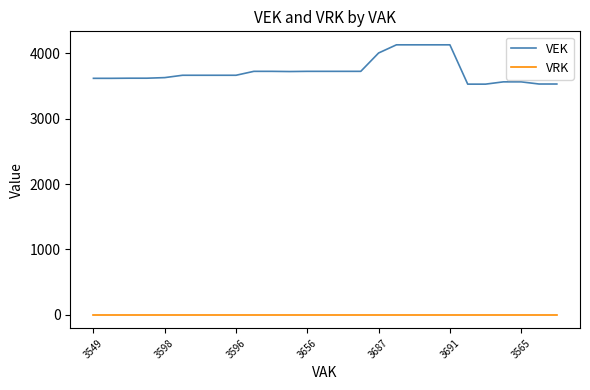

List the series in order of their peak value, lowest first.

VRK, VEK